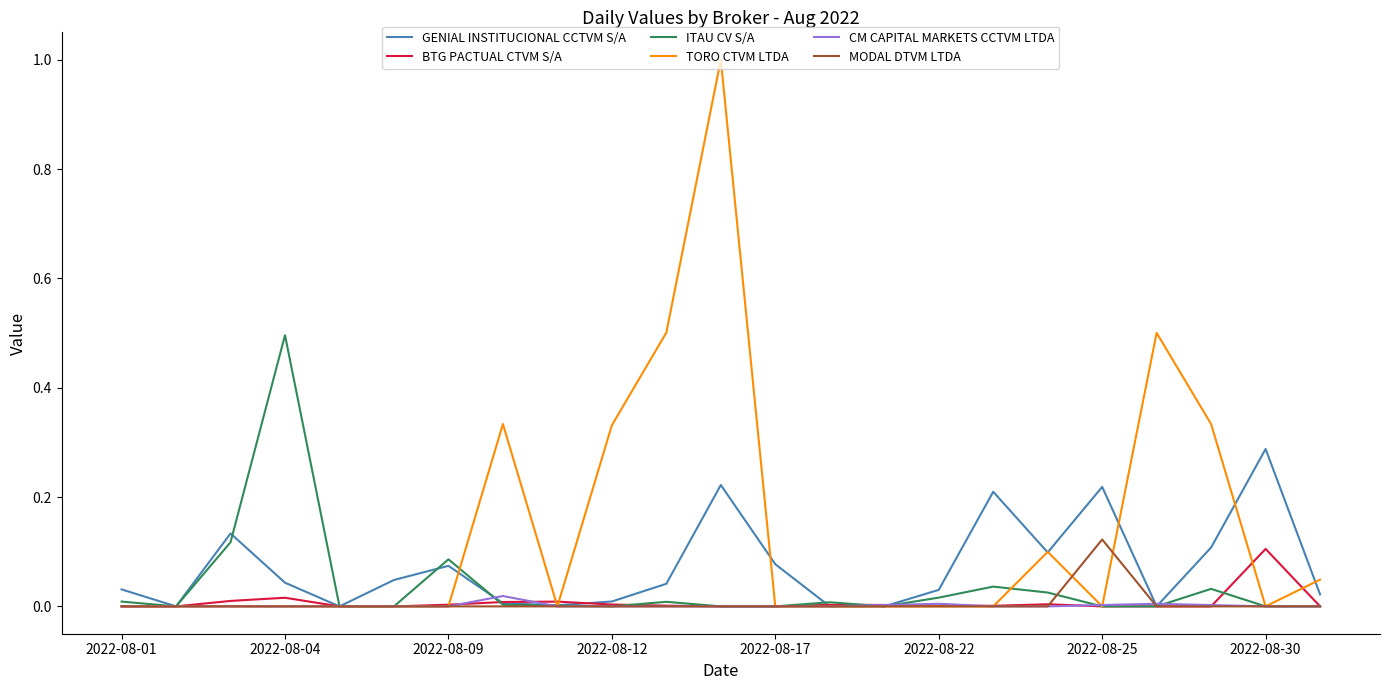

Which series has the largest range (max minus min)?

TORO CTVM LTDA